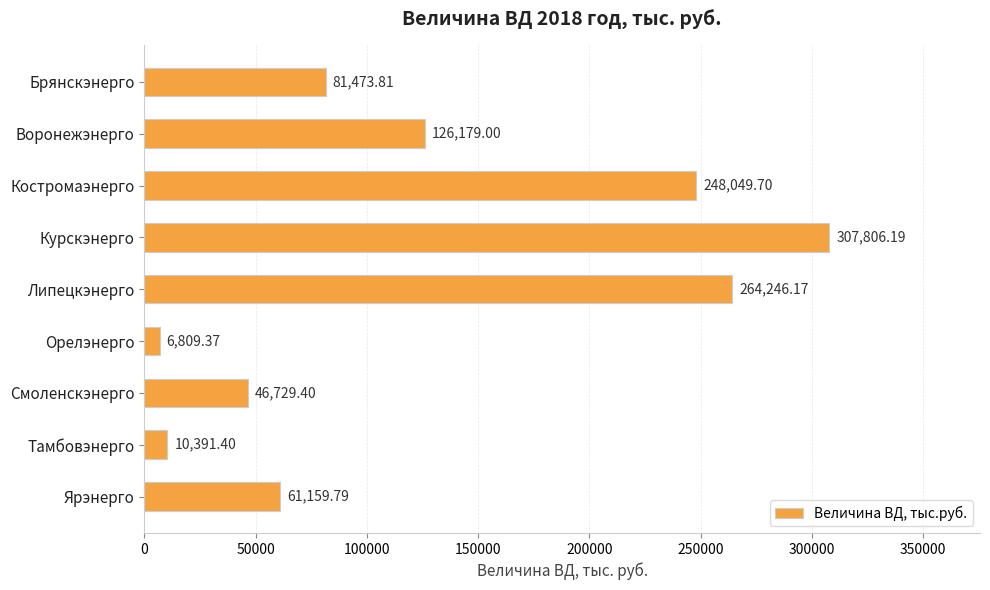

How many bars are there in total?

9